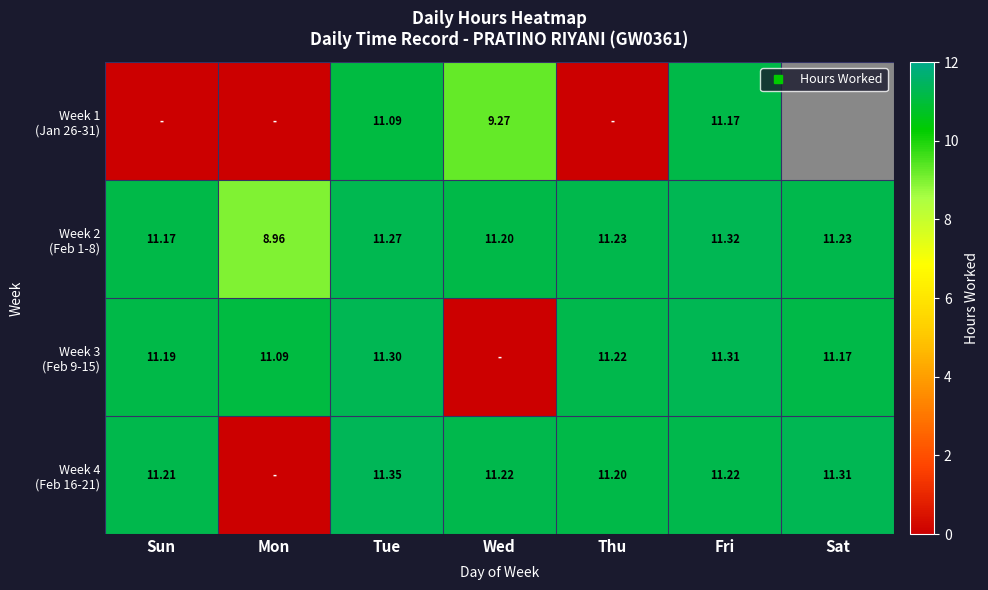

Which series has the largest total across all categories?

Week 2 (Feb 1-8)